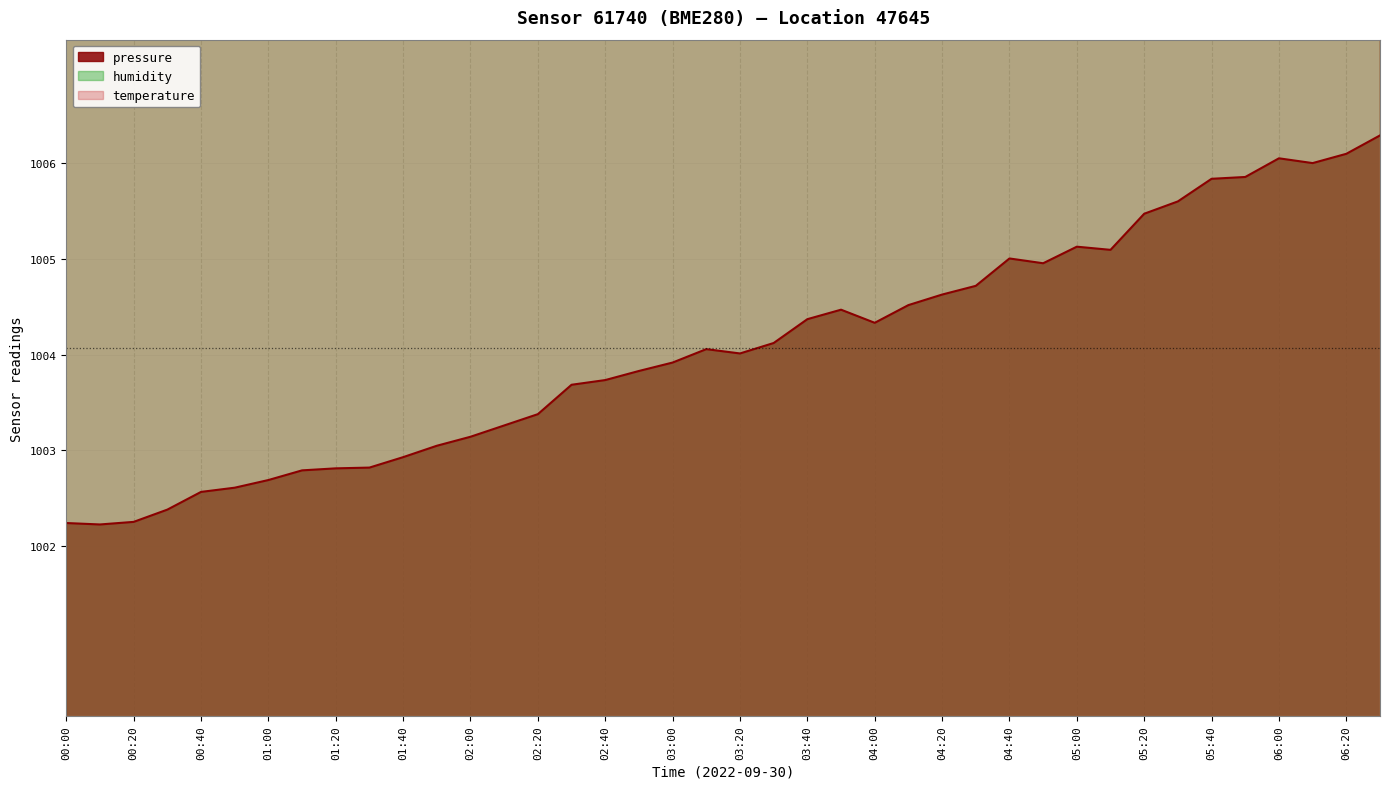

Does the chart display data point markers on the line(s)?

No